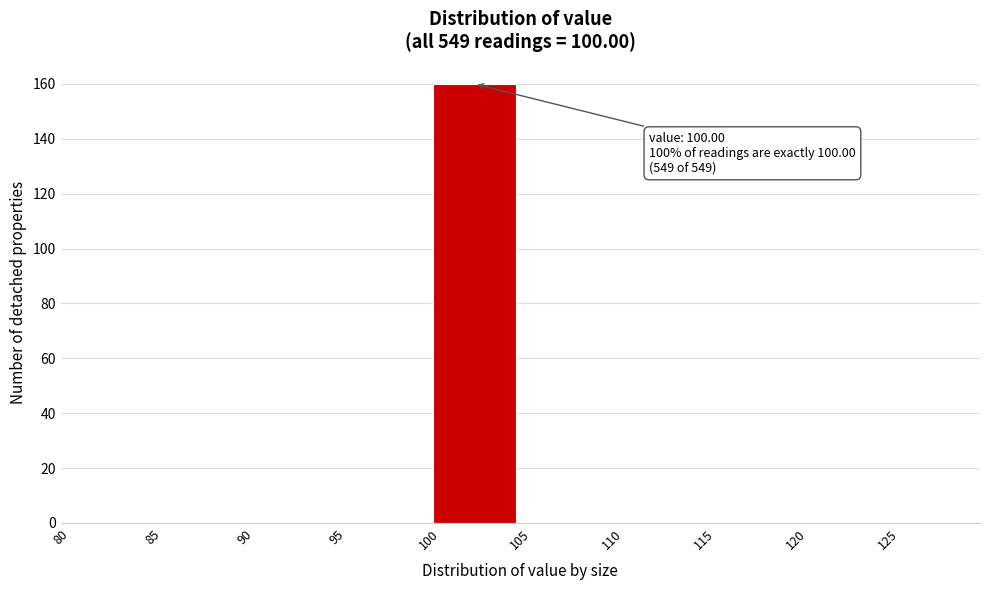

Over which range of the x-axis is the bar tallest?

100 to 105